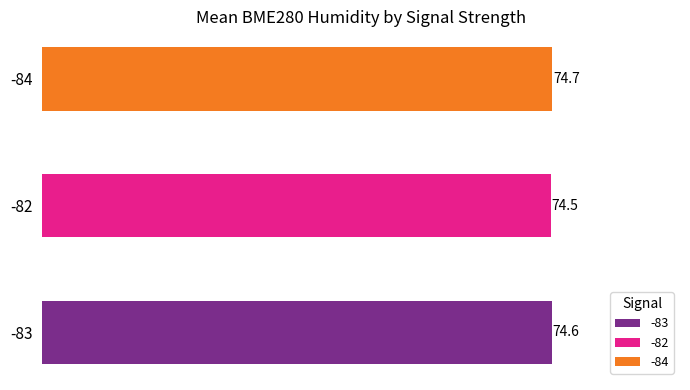

Which has a higher value, -83 or -83?

-83